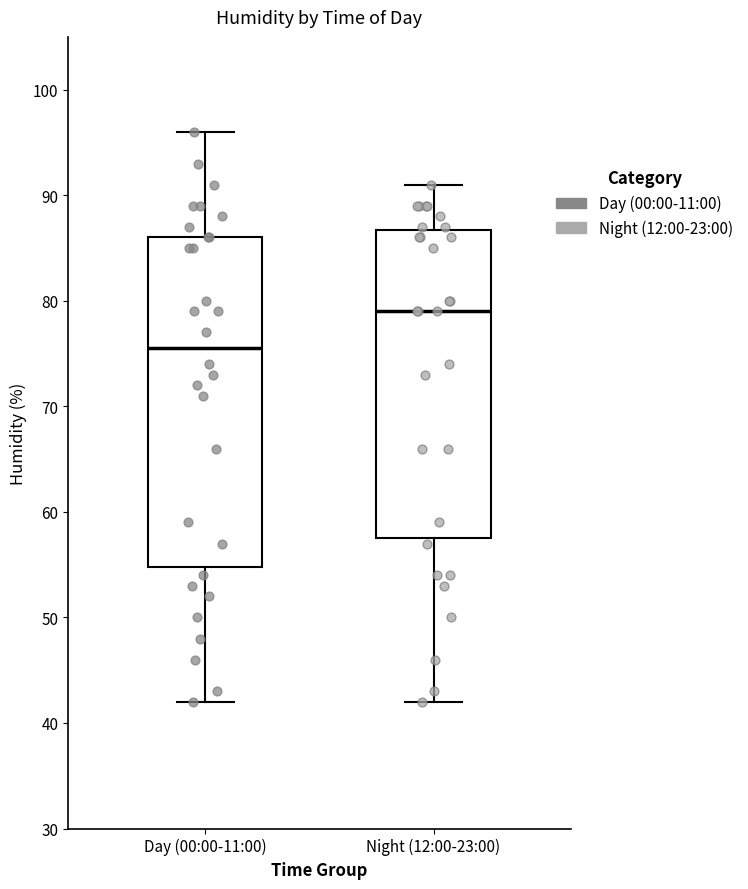

Reading left to right, read every box against the y-axis: the position of its median line, the range the box covers, and the ends of its whiskers. The values are not printed on the chart, so give them approximately, as read against the axis.

Day (00:00-11:00): median 76, box 55 to 86, whiskers 42 to 96
Night (12:00-23:00): median 79, box 58 to 87, whiskers 42 to 91